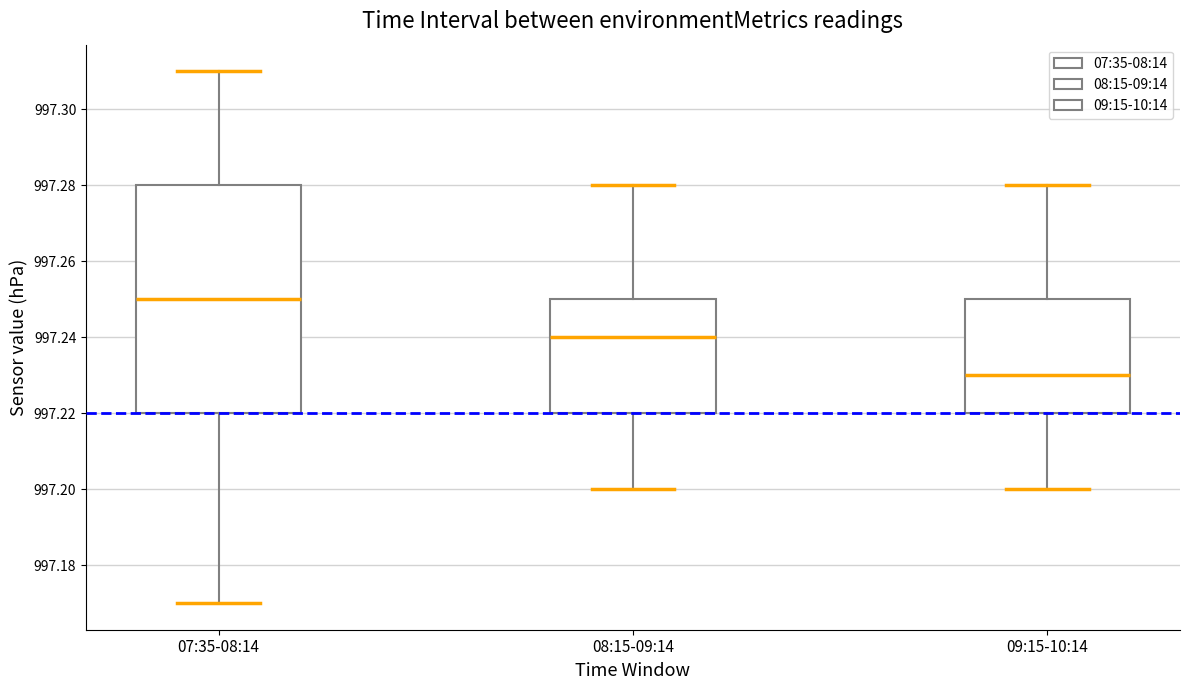

Which box's median line is the lowest?

09:15-10:14